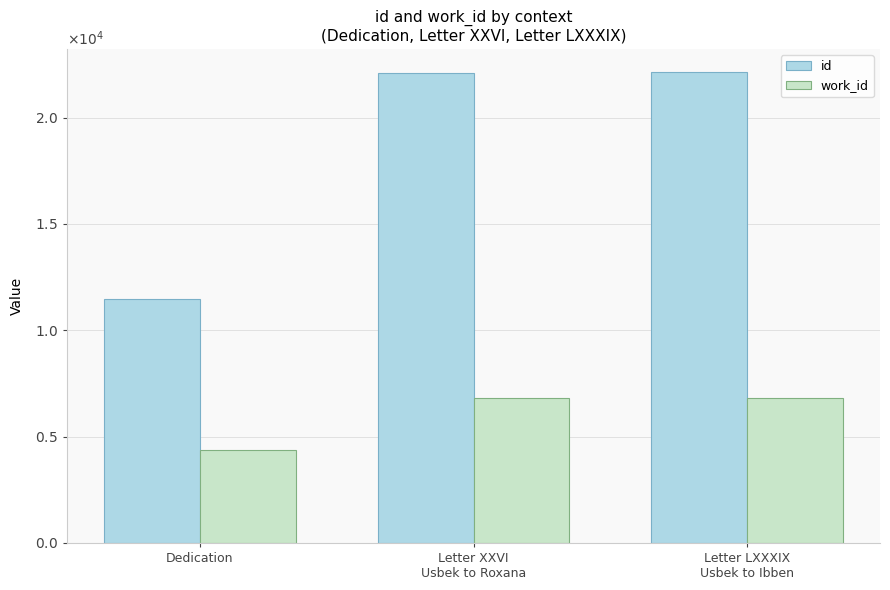

What is the label of the 2nd bar from the right?

Letter XXVI
Usbek to Roxana